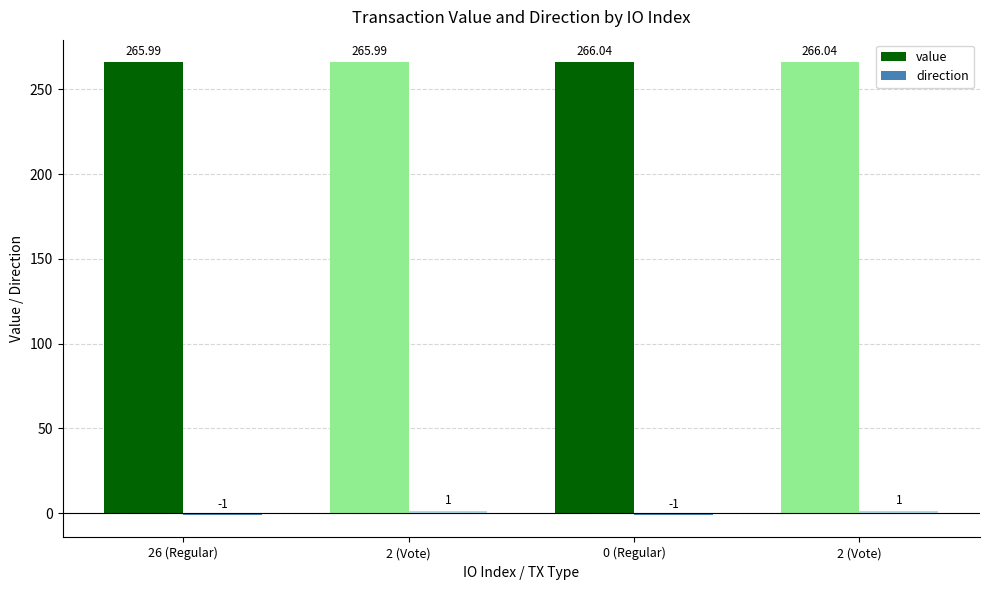

How many data points in value are less than 266?

2